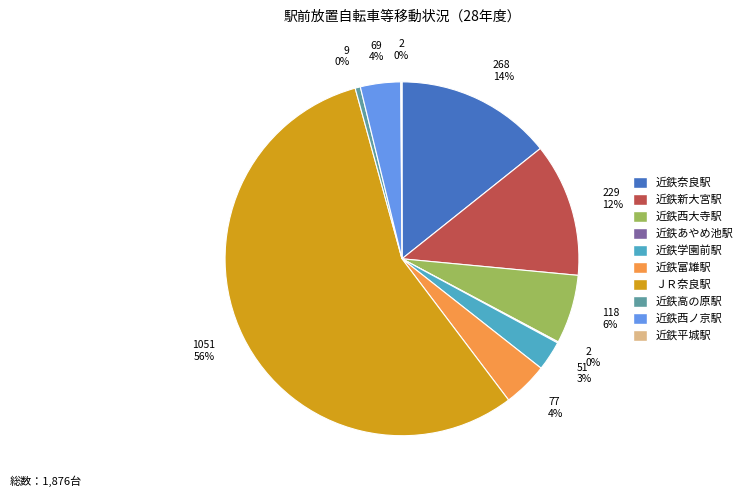

Between 近鉄高の原駅 and 近鉄富雄駅, which is larger?

近鉄富雄駅